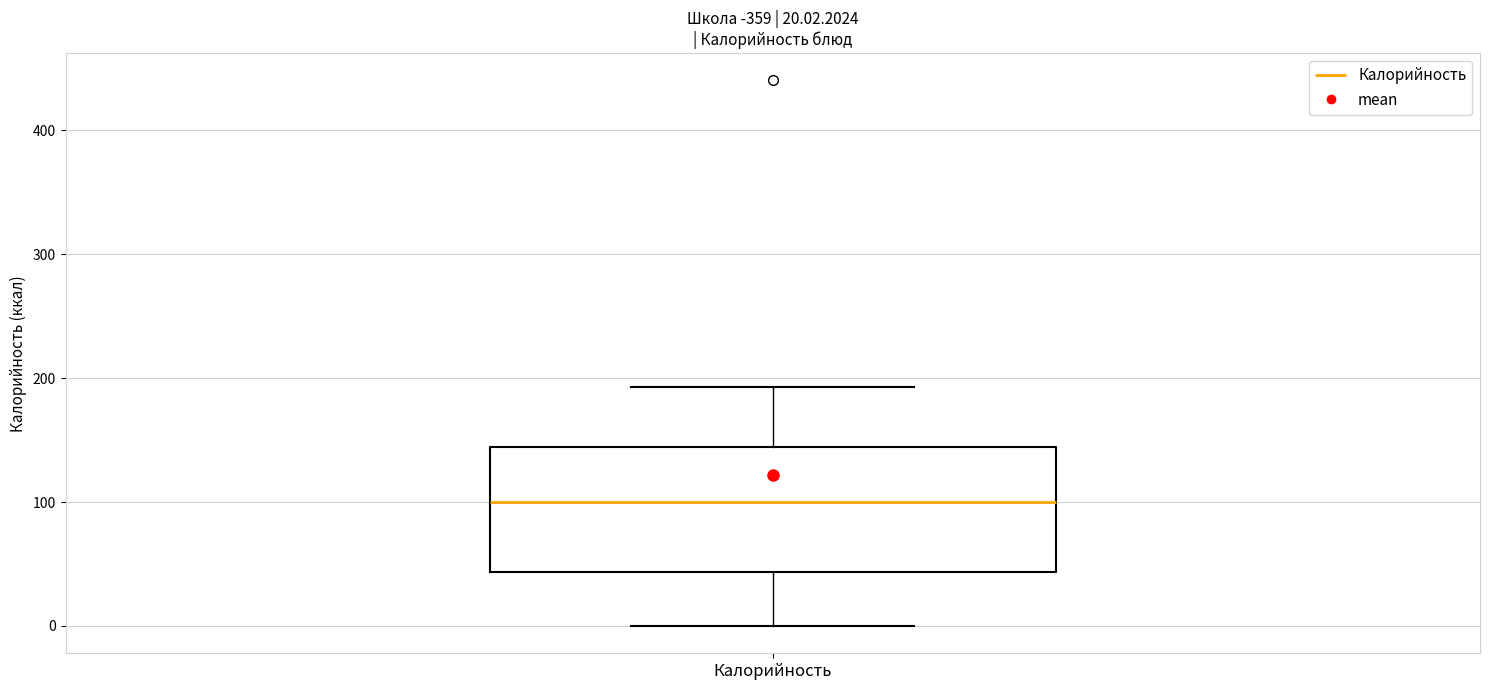

Read this box plot against the y-axis: the position of the median line, the range covered by the box, and the ends of both whiskers. The values are not printed on the chart, so give them approximately, as read against the axis.

median 100, box 40 to 140, whiskers 0 to 190